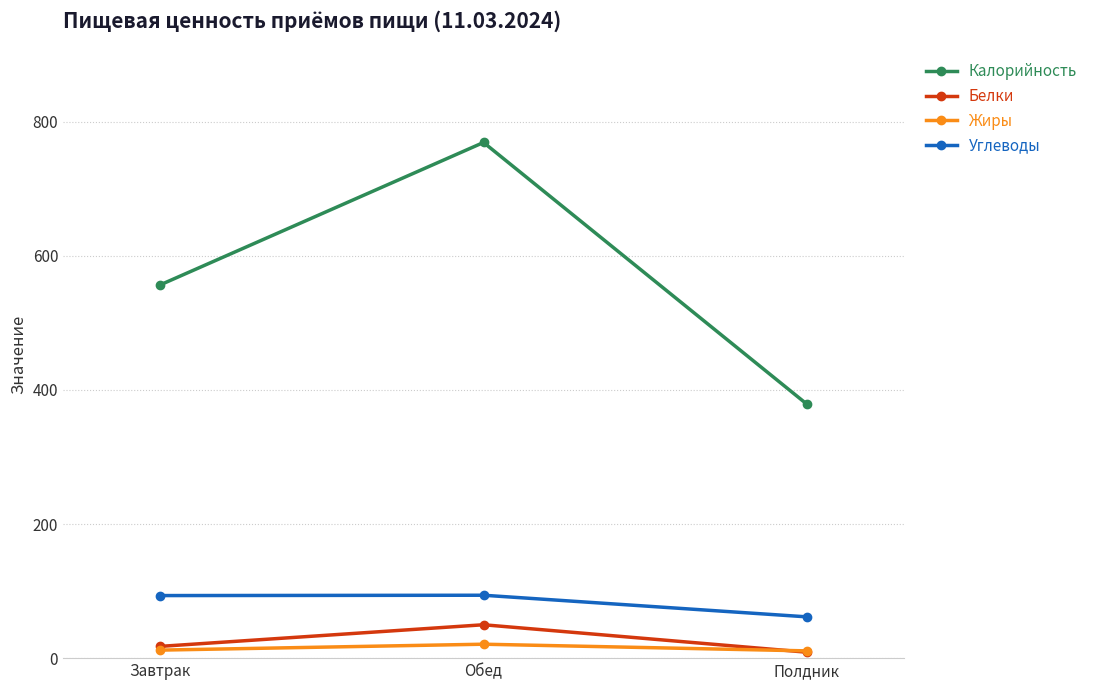

At how many categories does at least one series exceed 550?

2